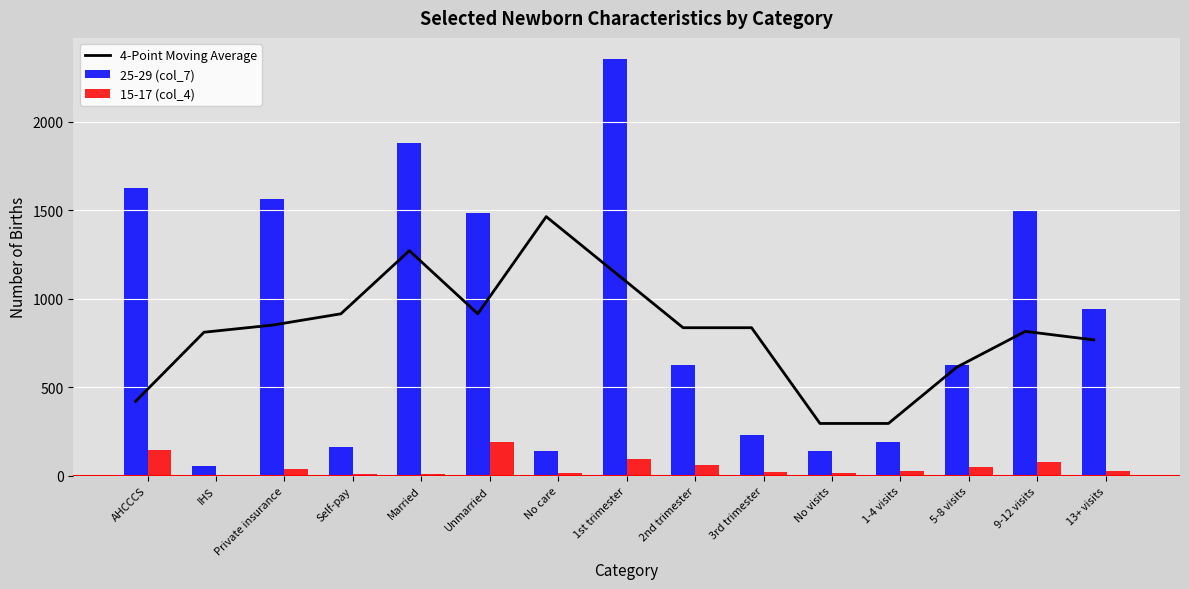

Rank the series by their maximum value, from lowest to highest.

15-17 (col_4), 4-Point Moving Average, 25-29 (col_7)